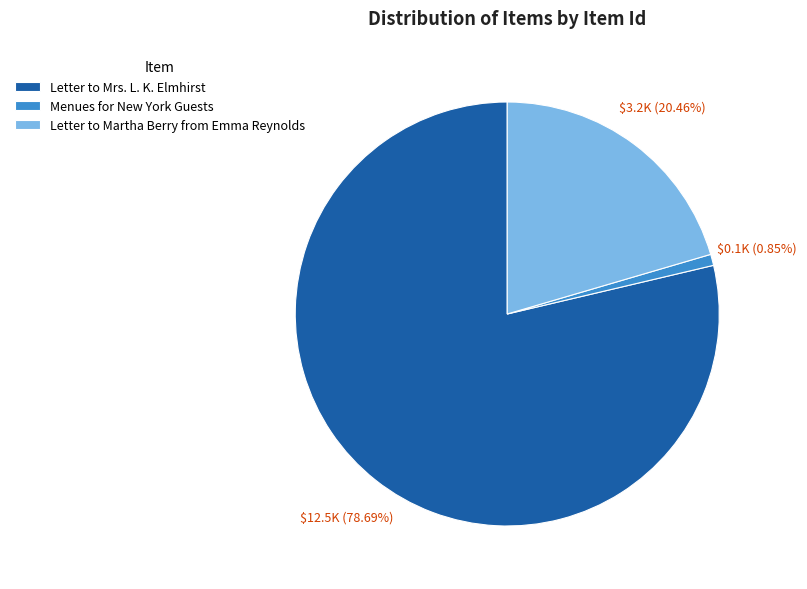

Which slice is the smallest?

Menues for New York Guests